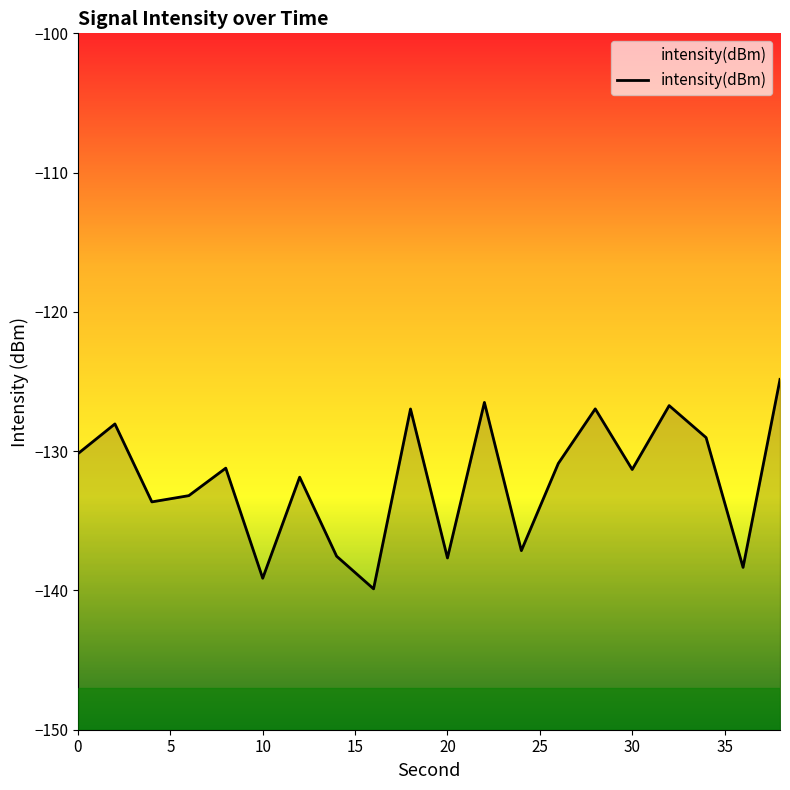

What is the average value?

-132.1